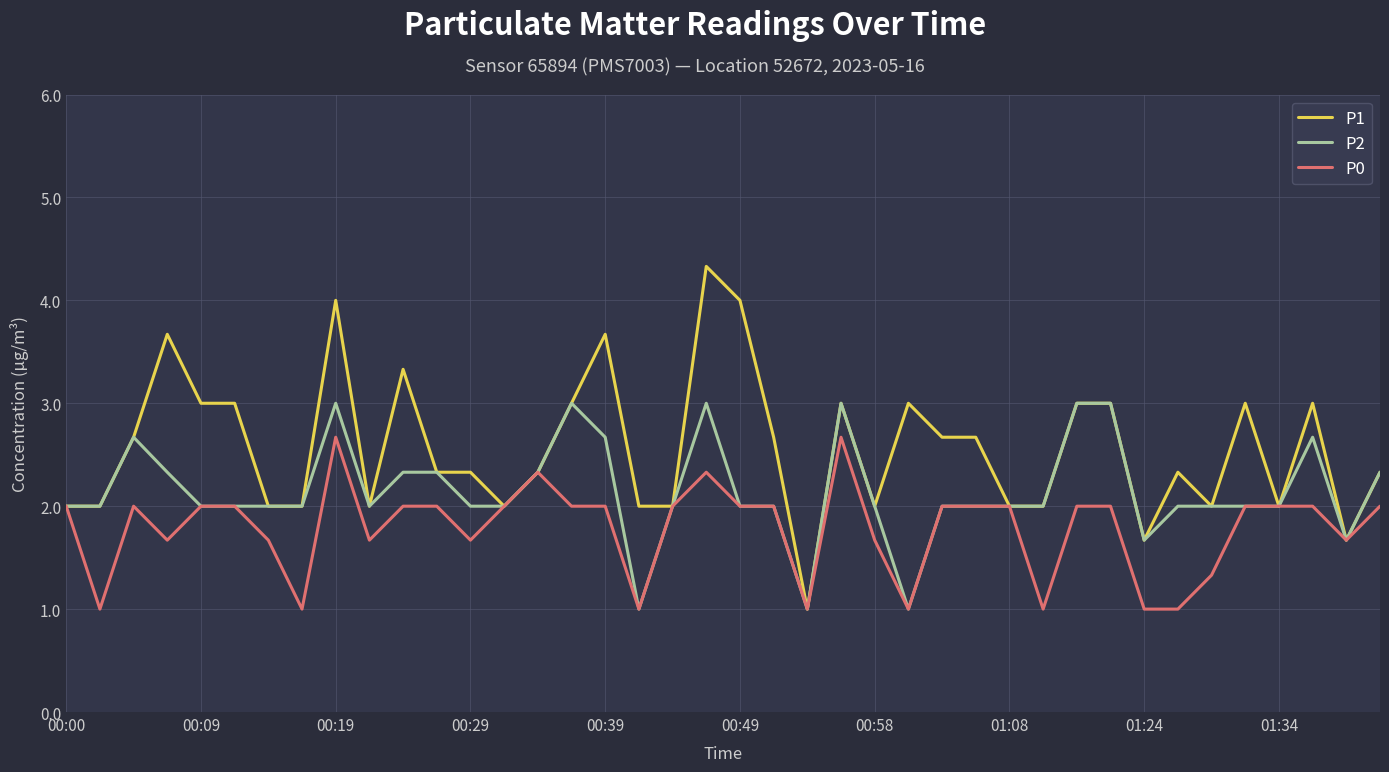

What is the minimum value for P2?

1.0